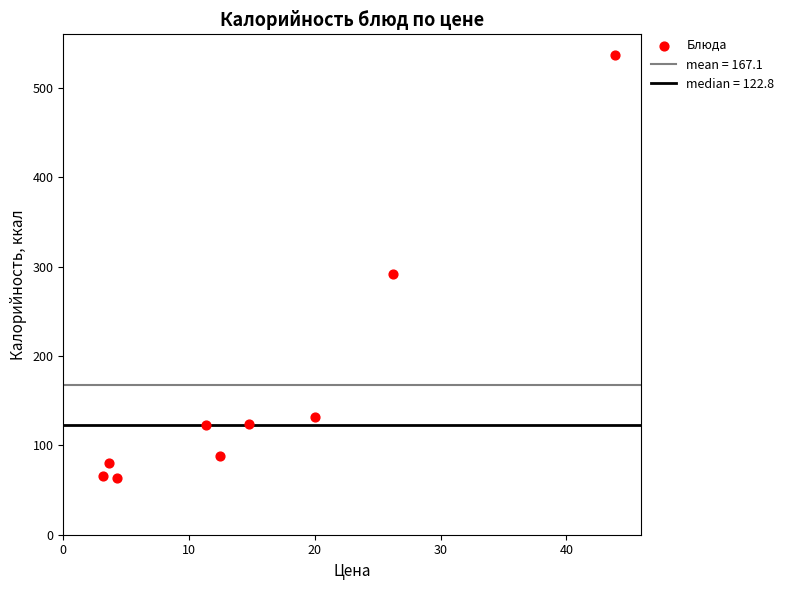

What Y value in the scatter plot is closest to 299?

292.2